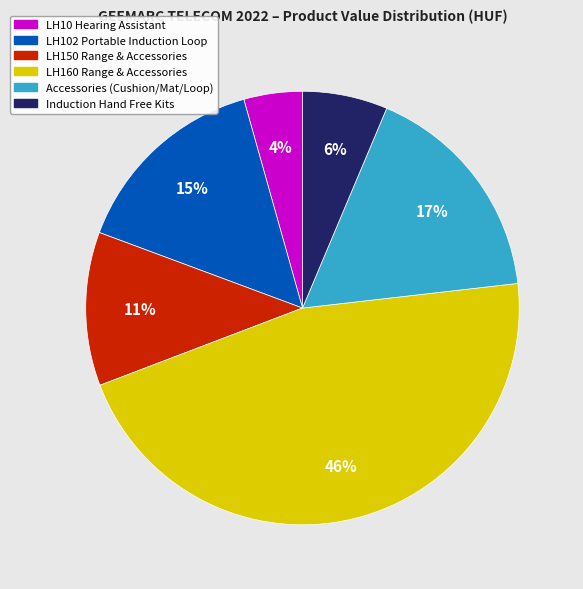

Is there a majority slice in this chart?

No